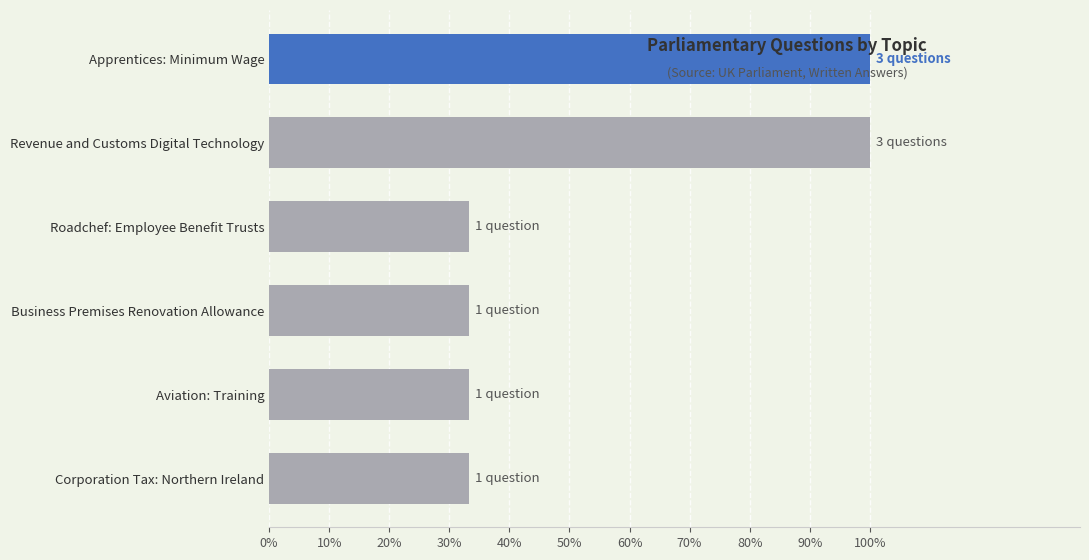

Does the chart contain any negative values?

No